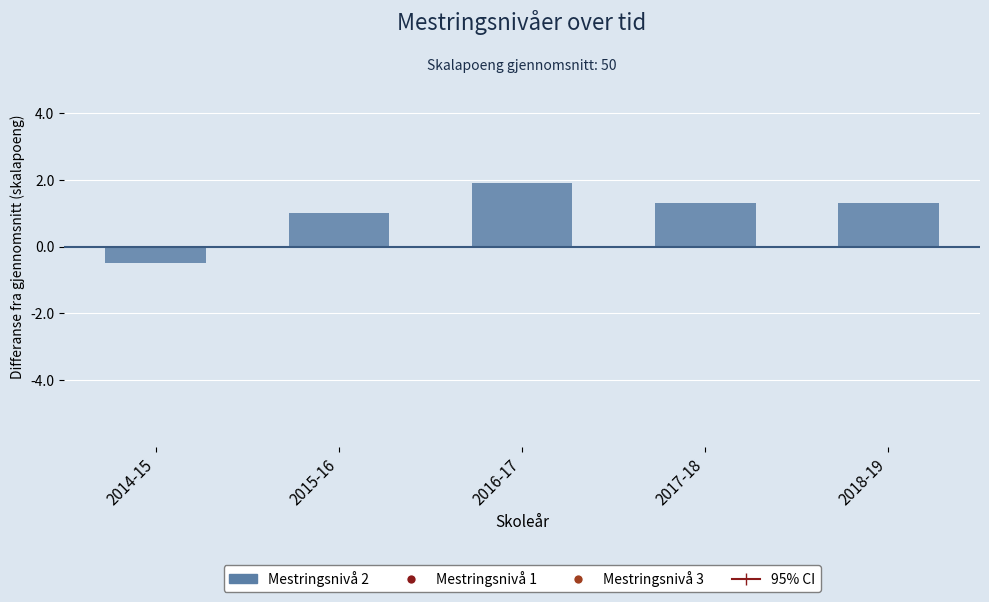

At how many categories does at least one series exceed -8?

5